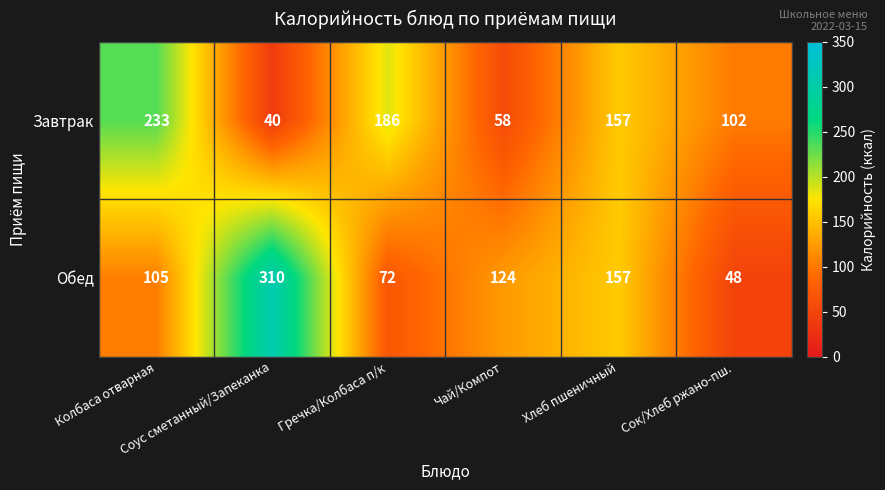

List the series in order of their overall mean, lowest first.

Завтрак, Обед